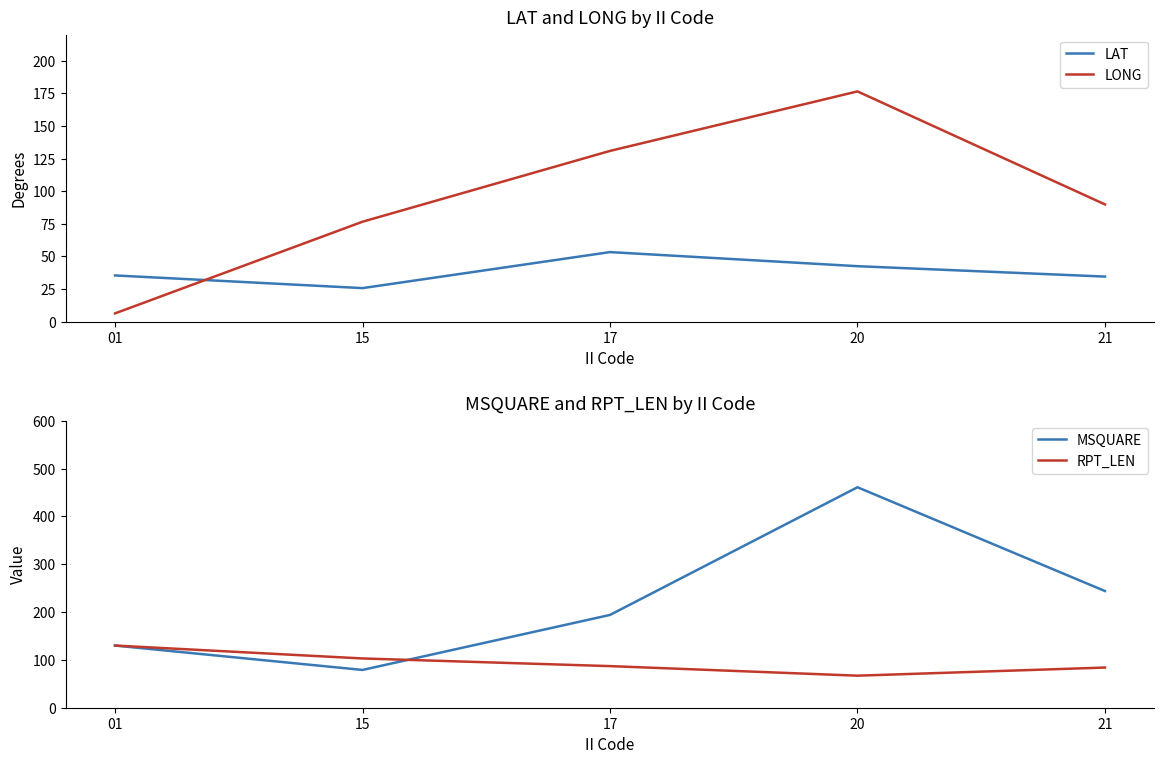

Is the value of LONG at 15 greater than the value of RPT_LEN at 17?

No